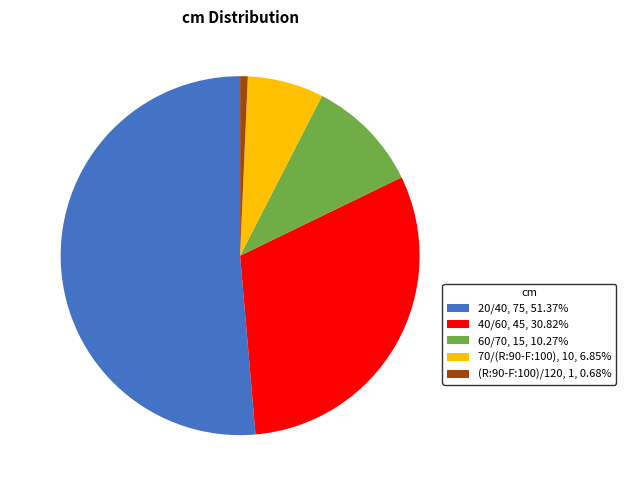

Is it true that 60/70 is 10% of the pie?

True